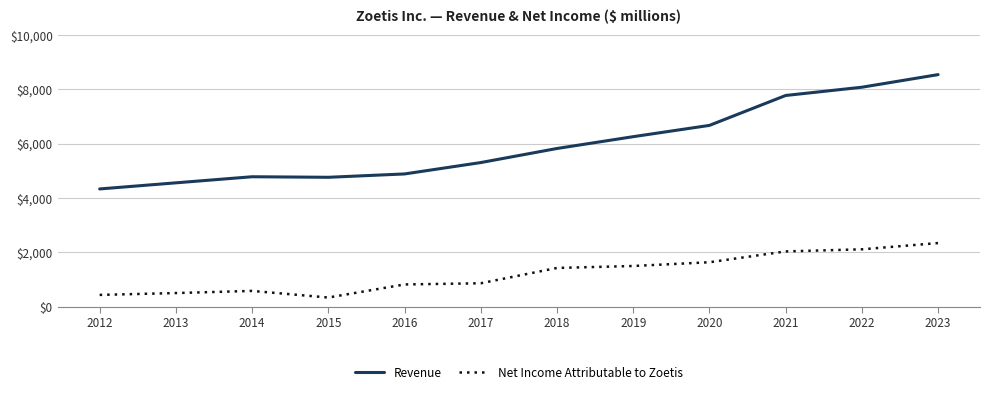

Rank the series by their maximum value, from lowest to highest.

Net Income Attributable to Zoetis, Revenue